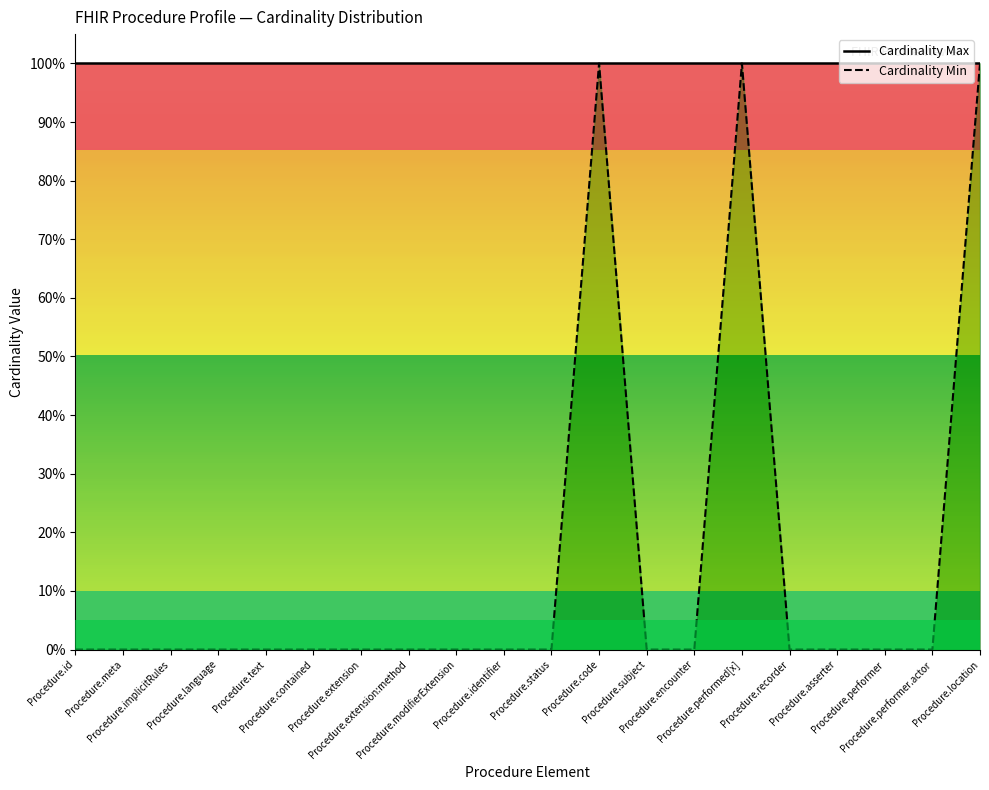

How many Cardinality Min values are between 0 and 1?

20